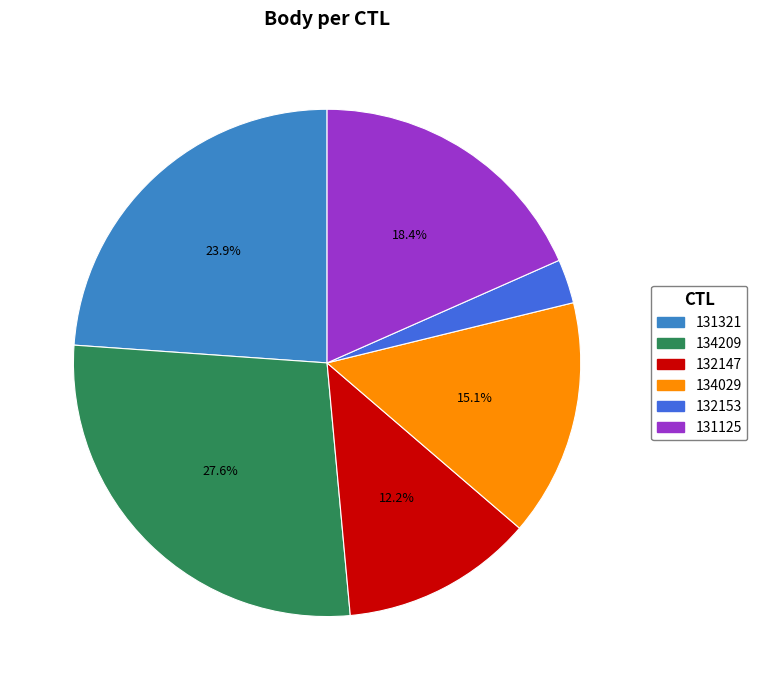

What percentage is the 131321 slice, to the nearest percent?

24%